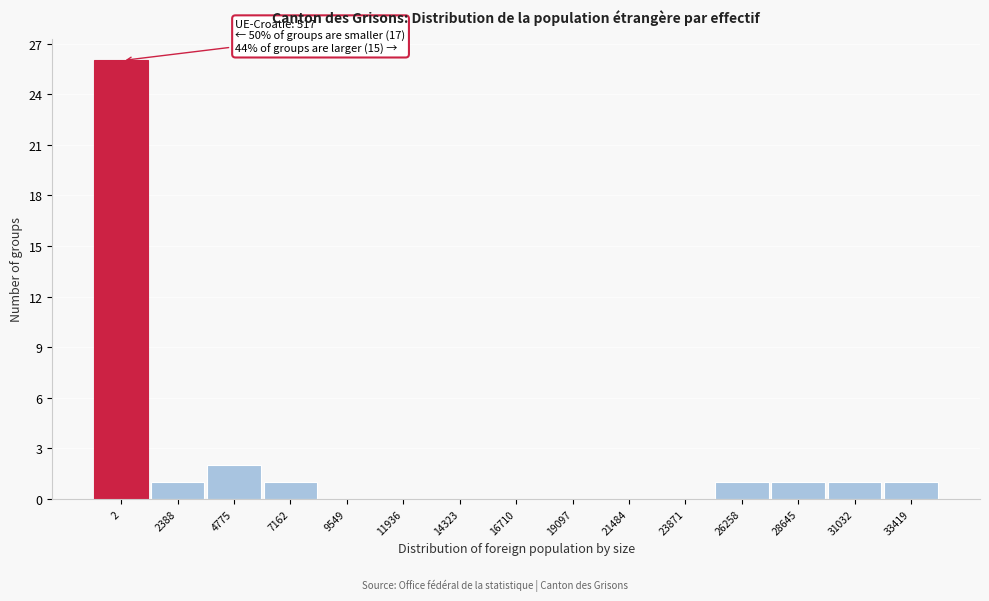

Reading left to right, transcribe all the data shown in this chart.

2=26	2388=1	4775=2	7162=1	9549=0	11936=0	14323=0	16710=0	19097=0	21484=0	23871=0	26258=1	28645=1	31032=1	33419=1